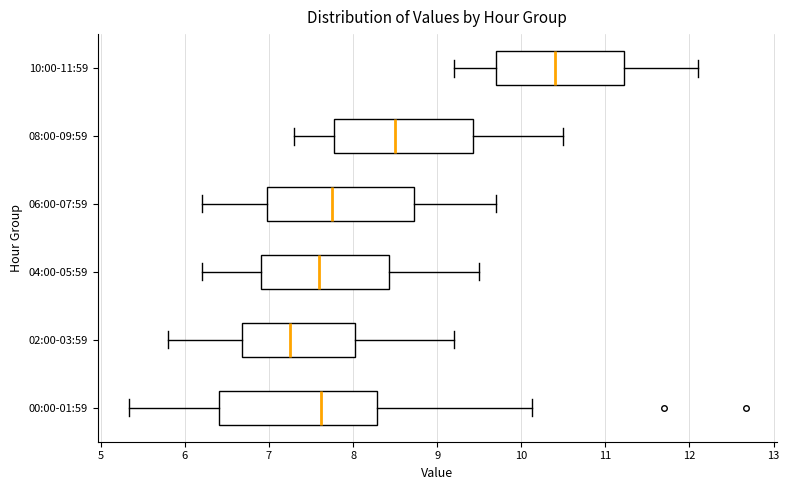

Which box's median line is the furthest to the right?

10:00-11:59